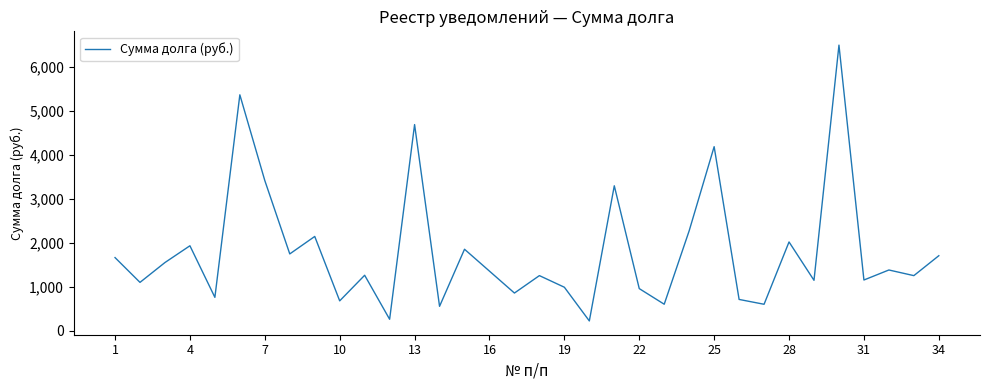

What is the maximum value shown in the chart?

6487.6